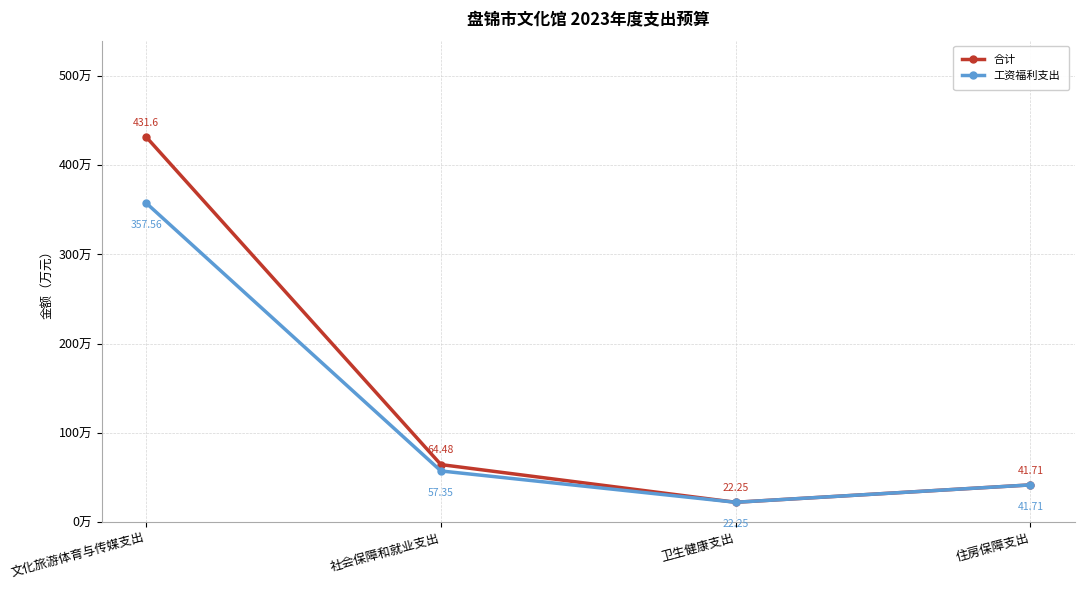

At which label is 工资福利支出 closest to 189?

社会保障和就业支出